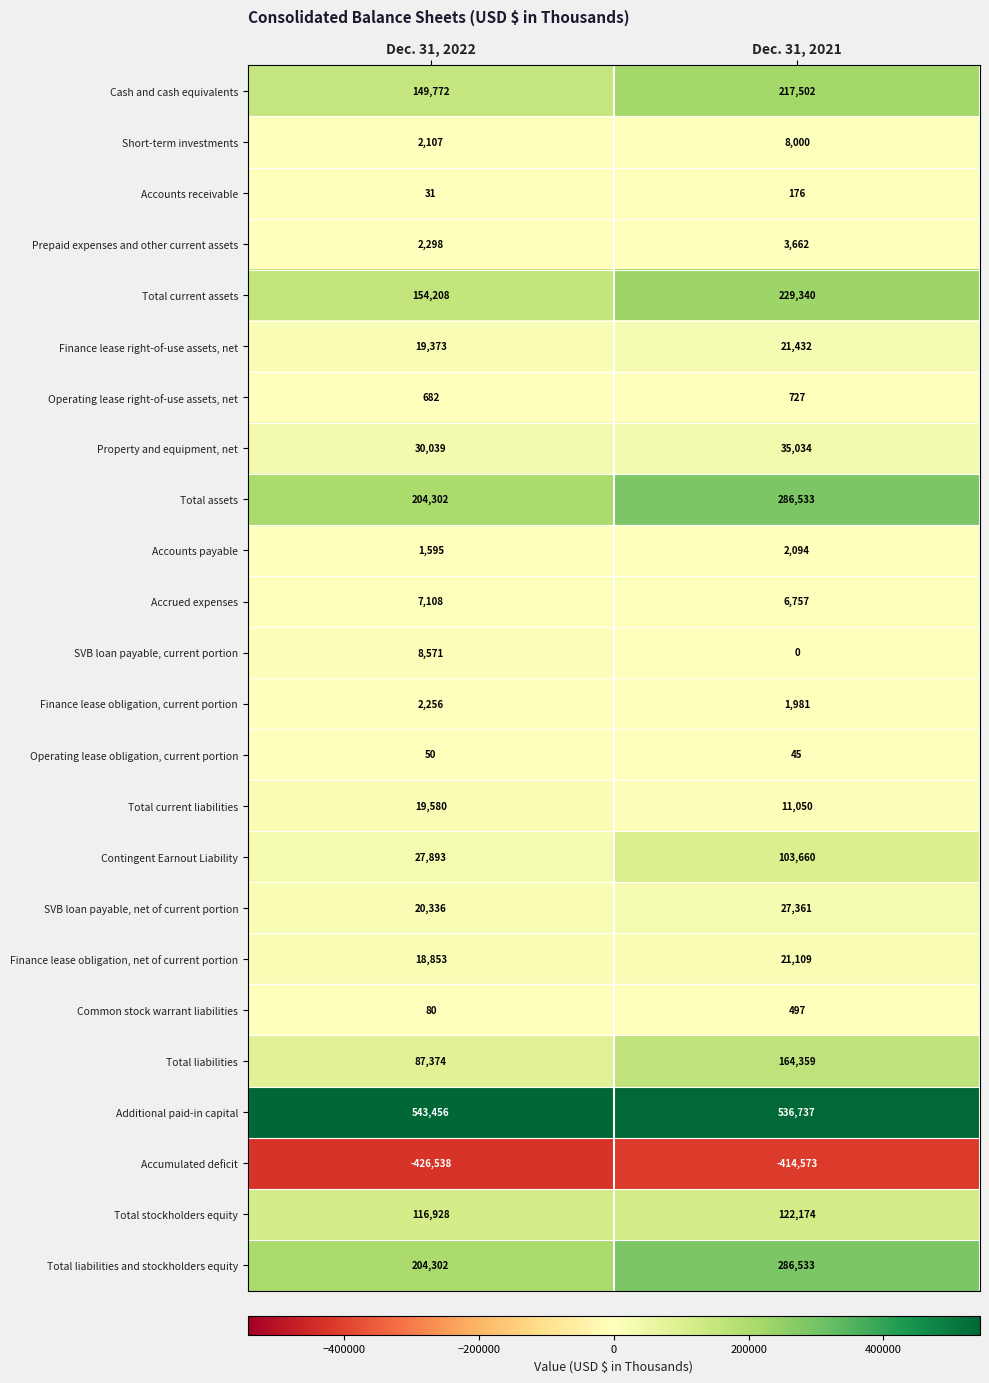

Is it true that SVB loan payable, net of current portion equals 44827 at Dec. 31, 2021?

False